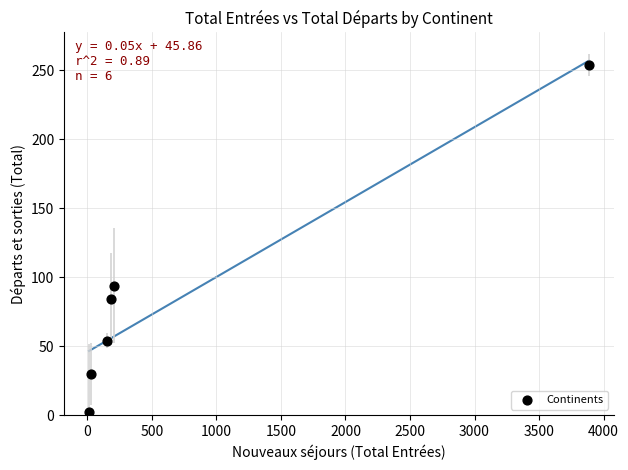

What is the range of X values (max minus min)?

3874